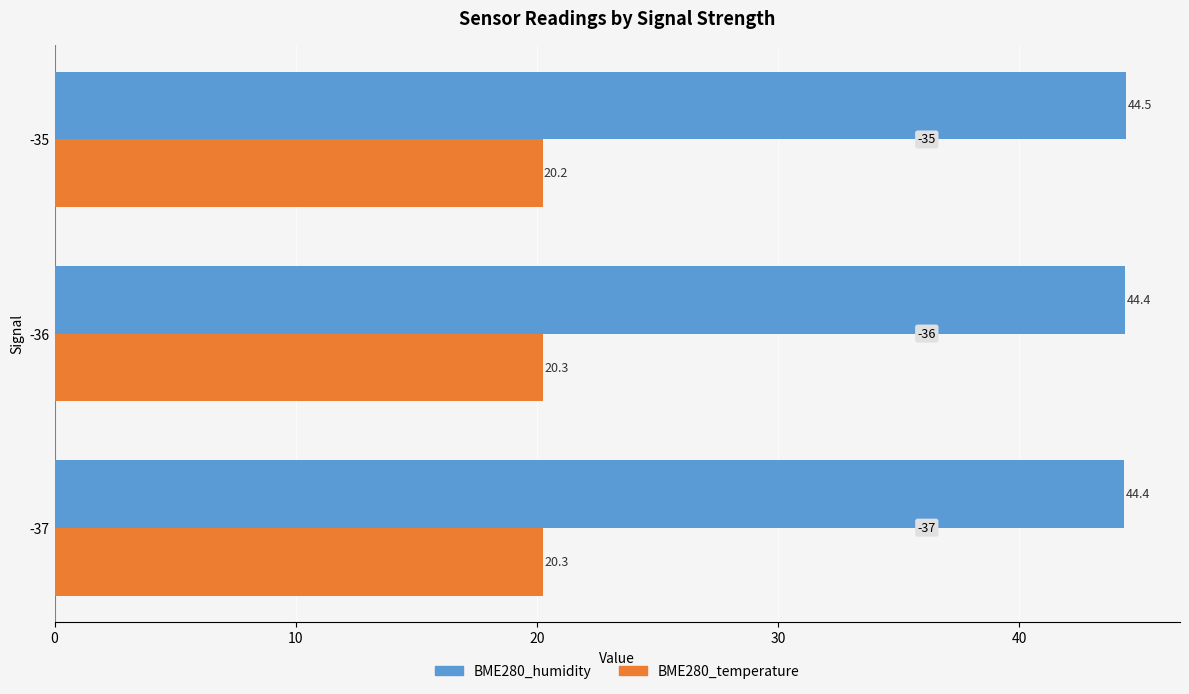

What is the sum of all BME280_temperature values?

60.8